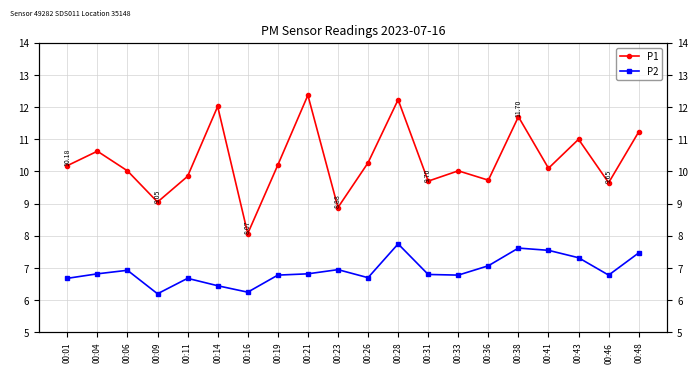

What is the difference between the highest and lowest values at 00:04?

3.8